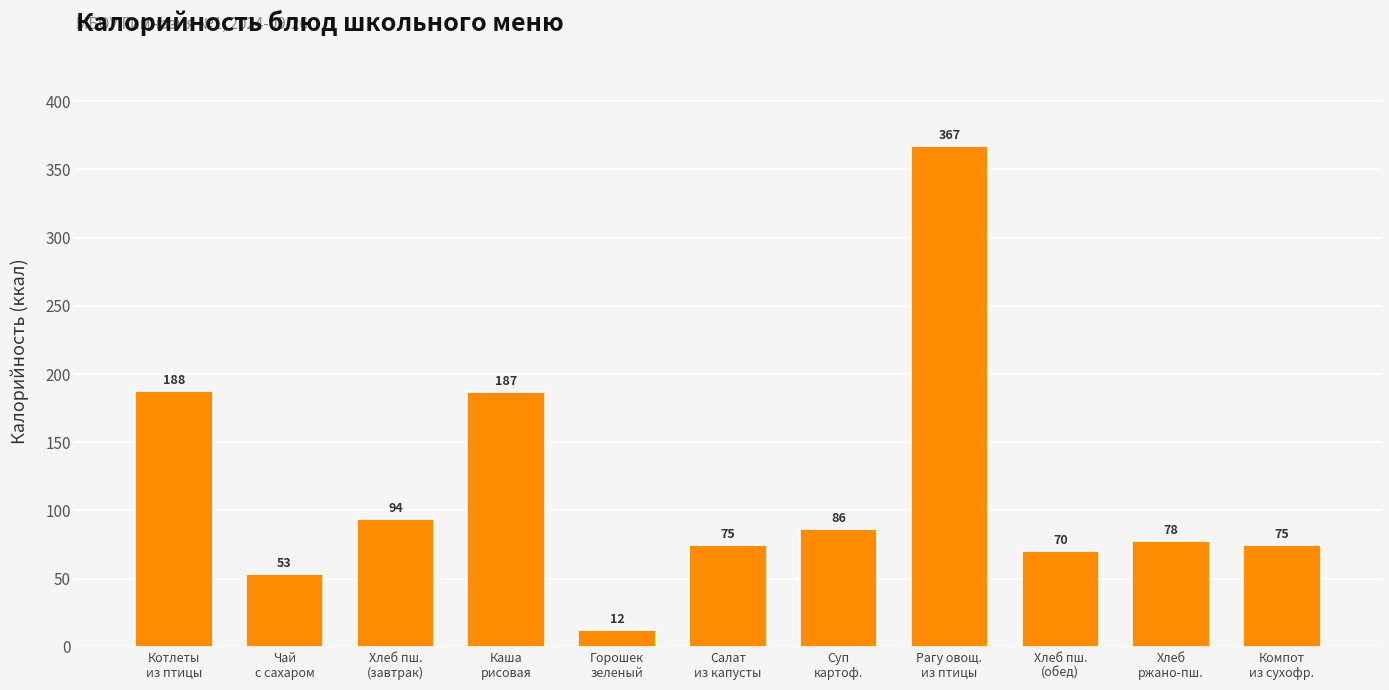

What is the difference between the maximum and minimum values?

355.0